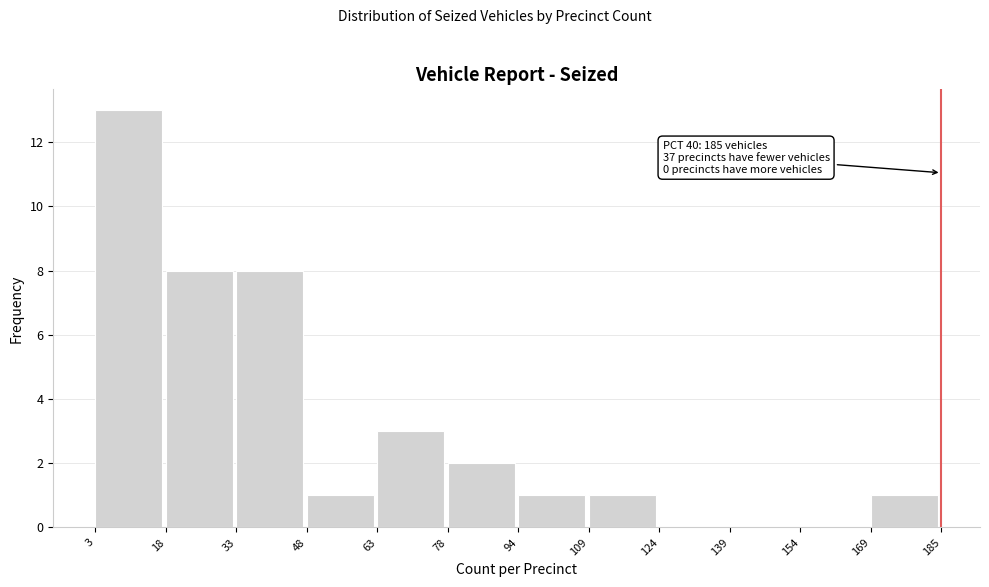

Which range on the x-axis has the tallest bar?

3 to 18